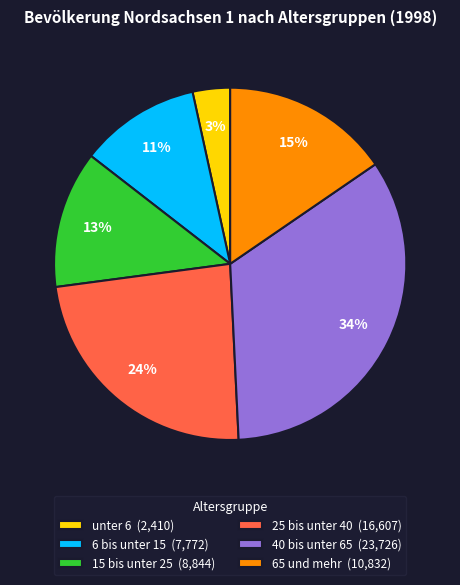

Between 40 bis unter 65 (23,726) and 65 und mehr (10,832), which is larger?

40 bis unter 65 (23,726)